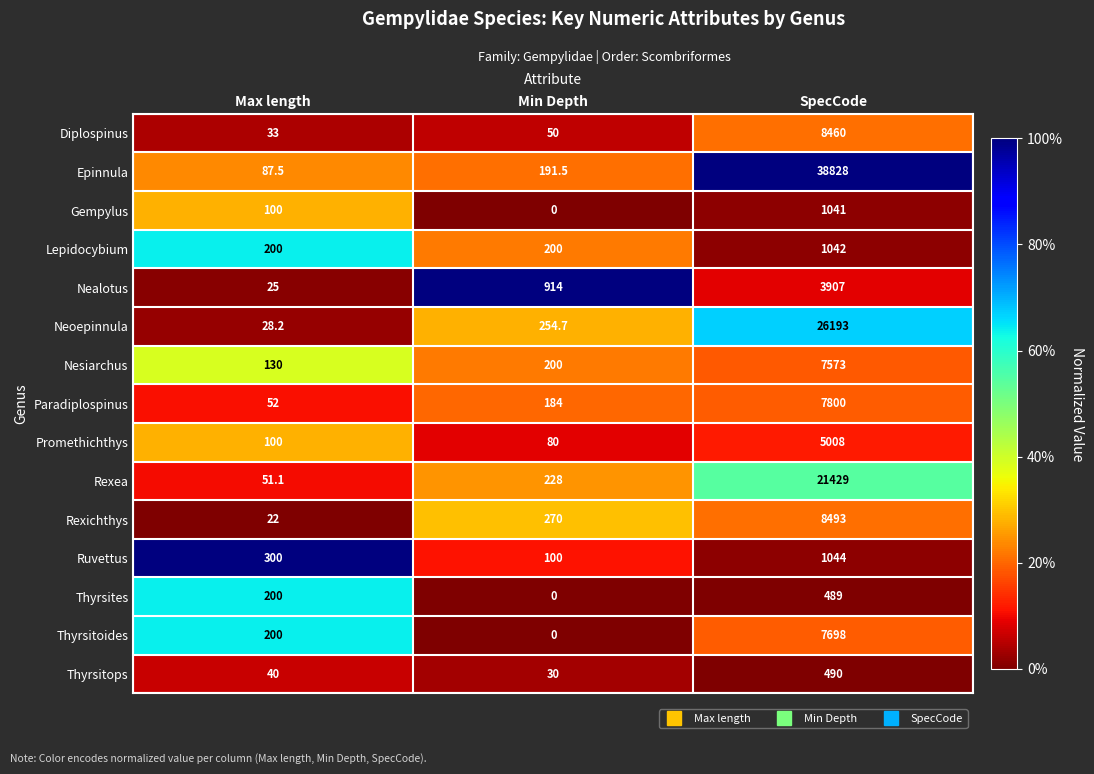

List the series in order of their peak value, lowest first.

Thyrsites, Thyrsitops, Gempylus, Lepidocybium, Ruvettus, Nealotus, Promethichthys, Nesiarchus, Thyrsitoides, Paradiplospinus, Diplospinus, Rexichthys, Rexea, Neoepinnula, Epinnula